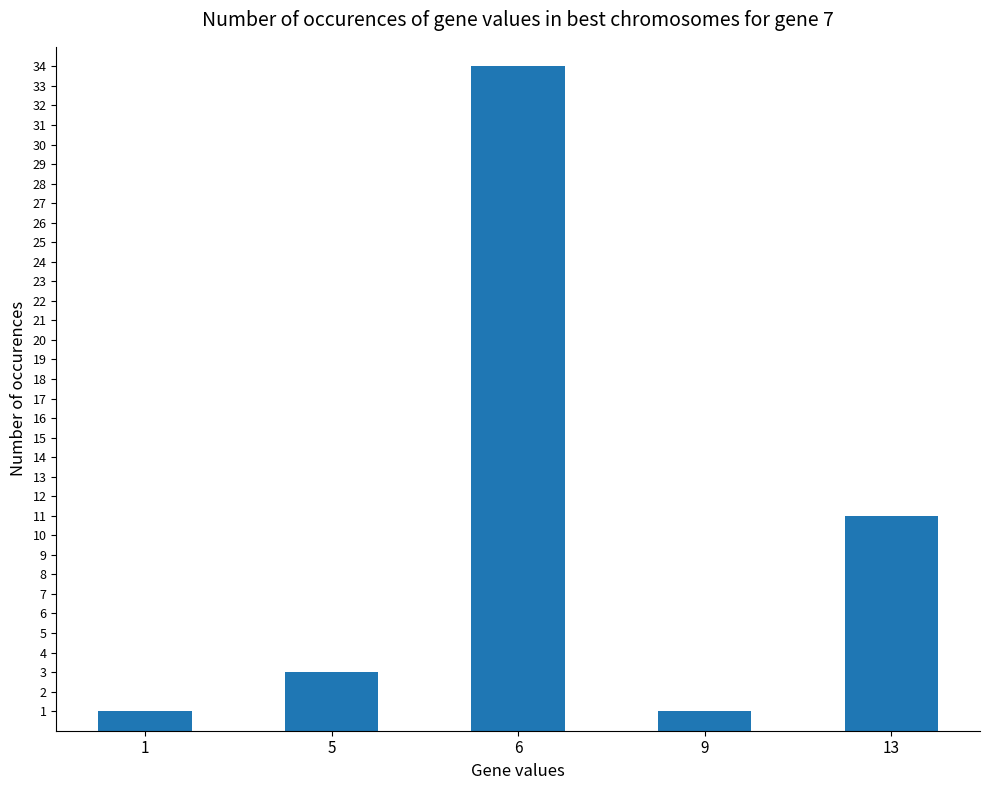

Where is the data nearest to the value 17?

13